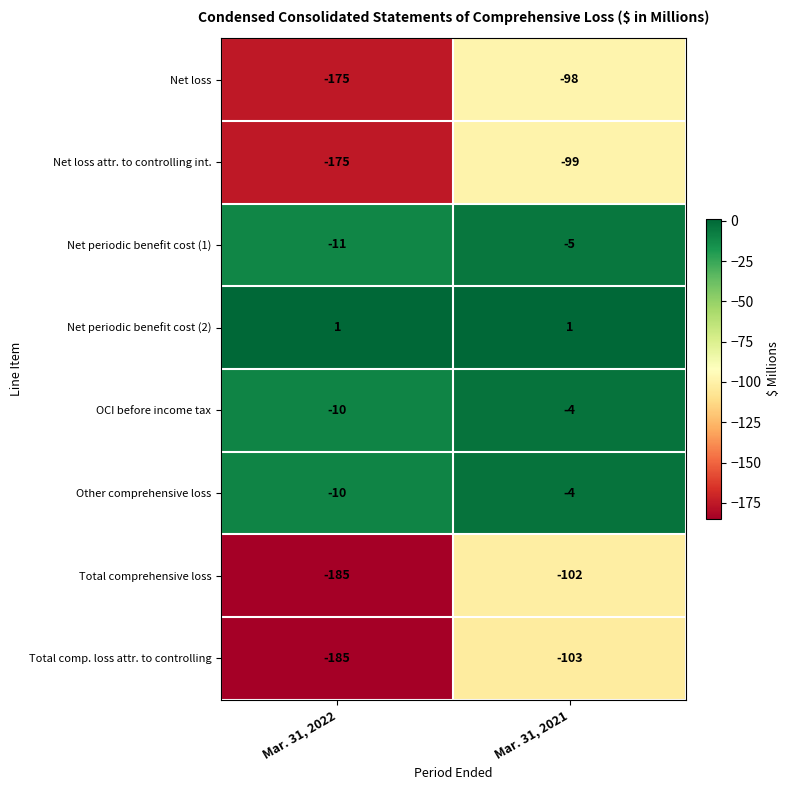

The Other comprehensive loss series shows -1 at Mar. 31, 2021. True or false?

False